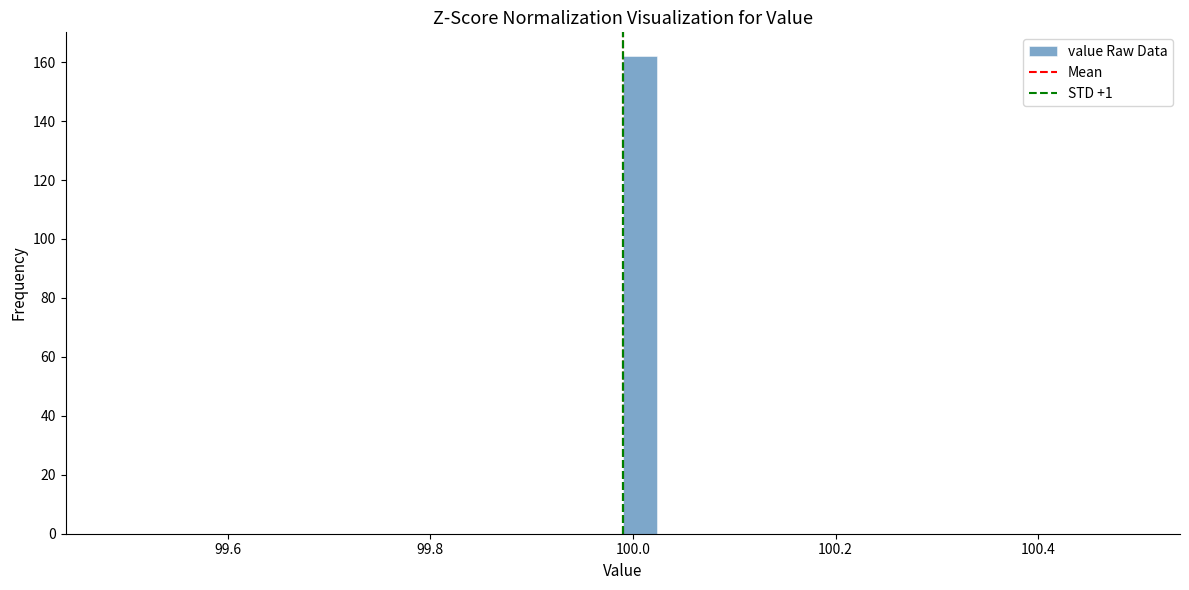

Around what value on the x-axis is the tallest bar? Give the approximate position of its centre, as read against the axis.

100.00